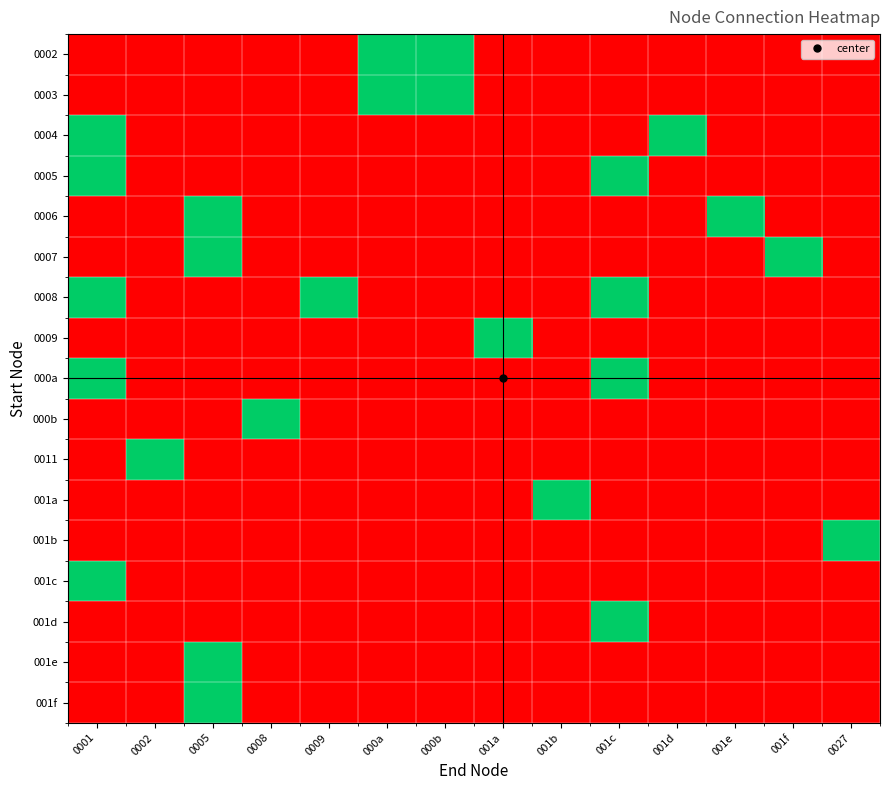

Rank the series at 001c from lowest to highest value.

0002, 0003, 0004, 0006, 0007, 0009, 000b, 0011, 001a, 001b, 001c, 001e, 001f, 0005, 0008, 000a, 001d